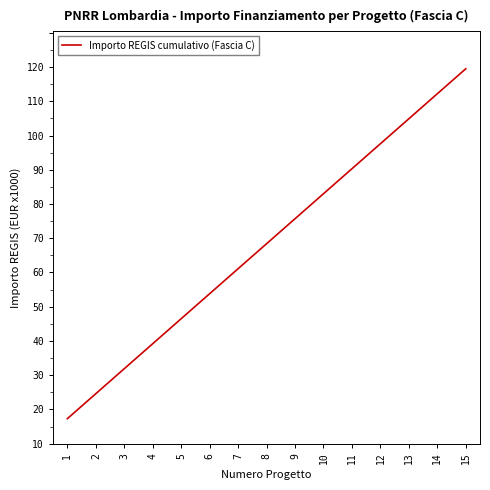

What is the value of the 1st point from the left?

7301